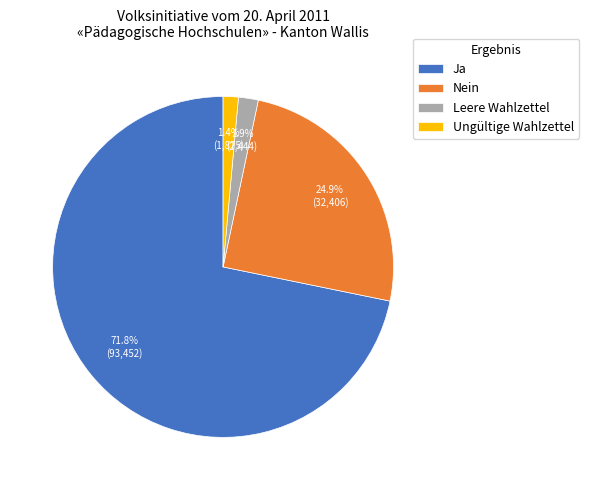

What is the majority slice?

Ja